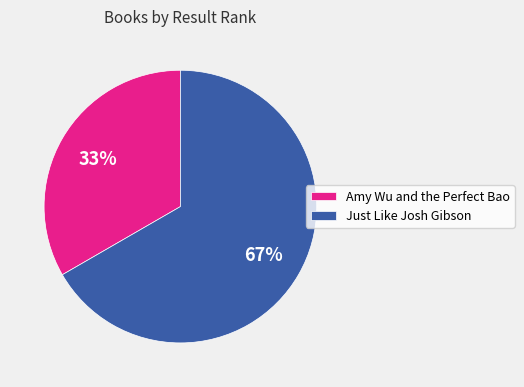

Combined, do Just Like Josh Gibson and Amy Wu and the Perfect Bao account for over 50%?

Yes